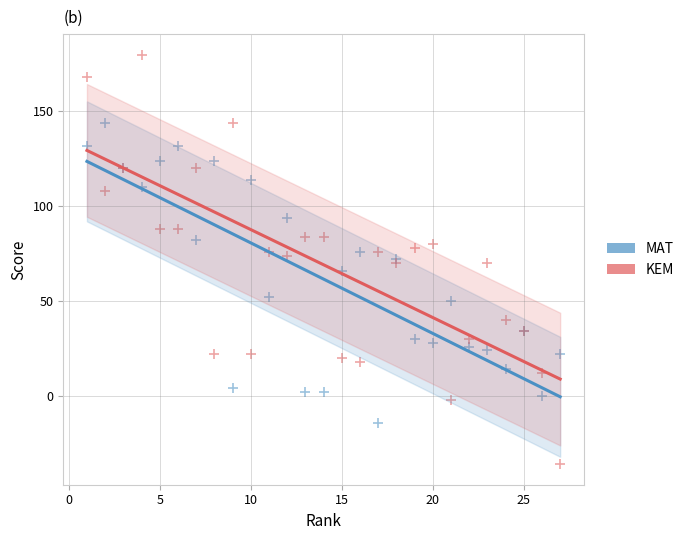

What are all the series names shown in the legend?

MAT, KEM